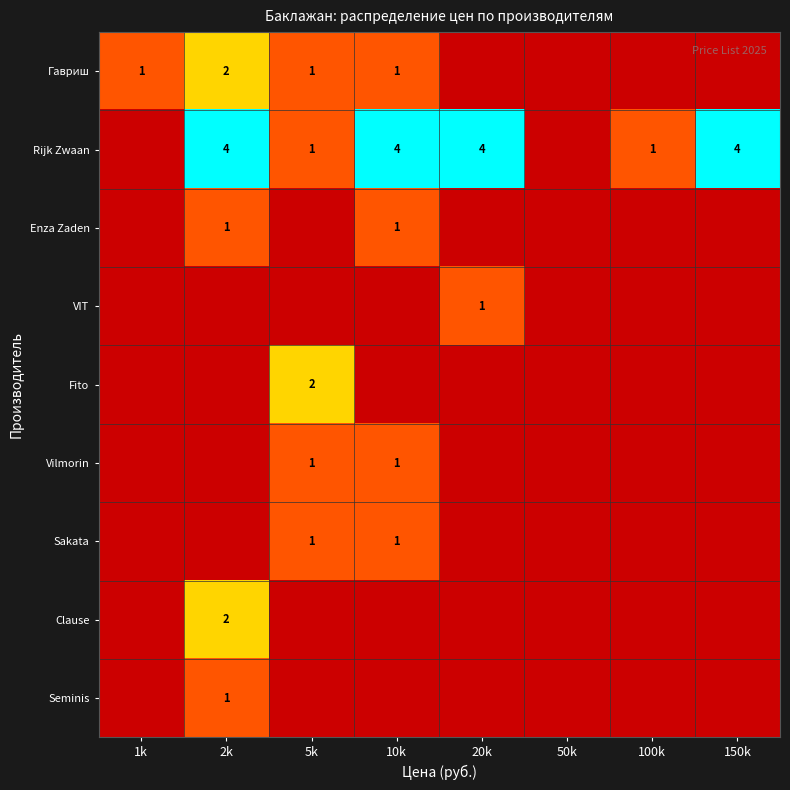

The Rijk Zwaan series shows 5 at 150k. True or false?

False